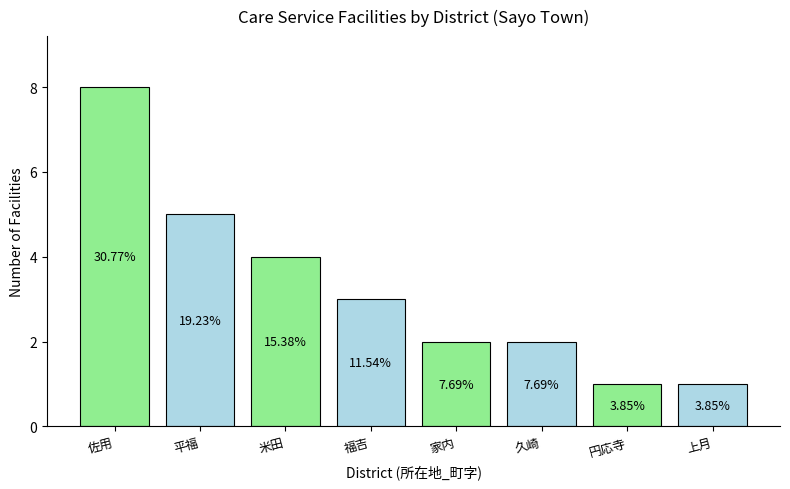

Reading right to left, what are all the values shown in this chart?

1	1	2	2	3	4	5	8